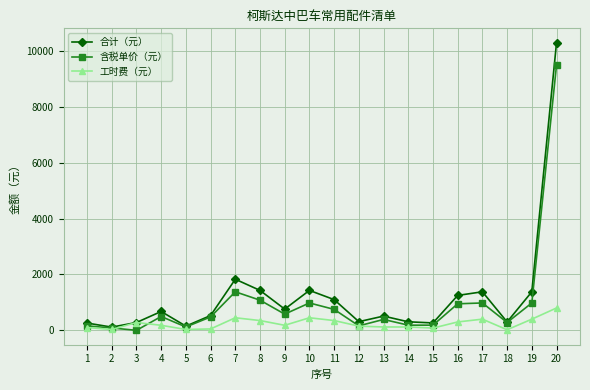

What is the maximum value shown in the chart?

10300